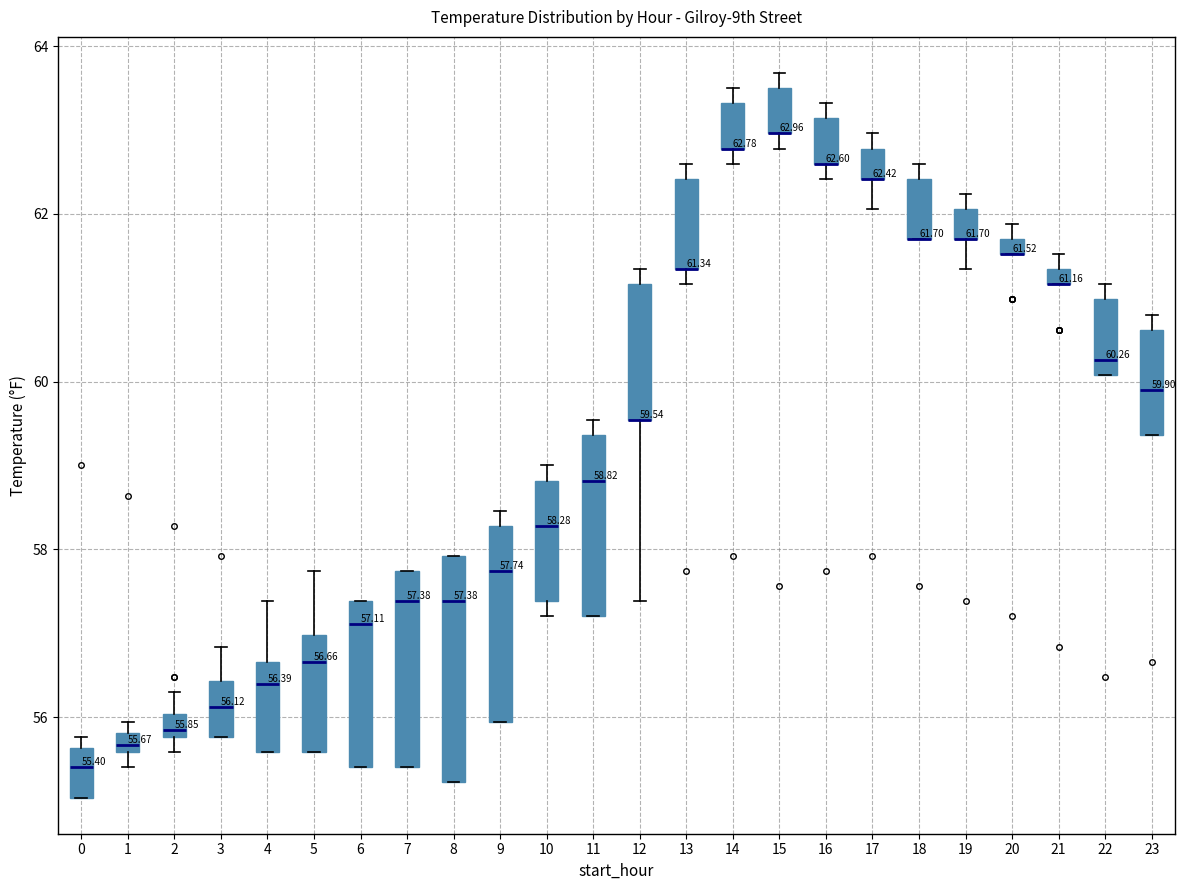

Which box is the tallest, from its lower edge to its upper edge?

8